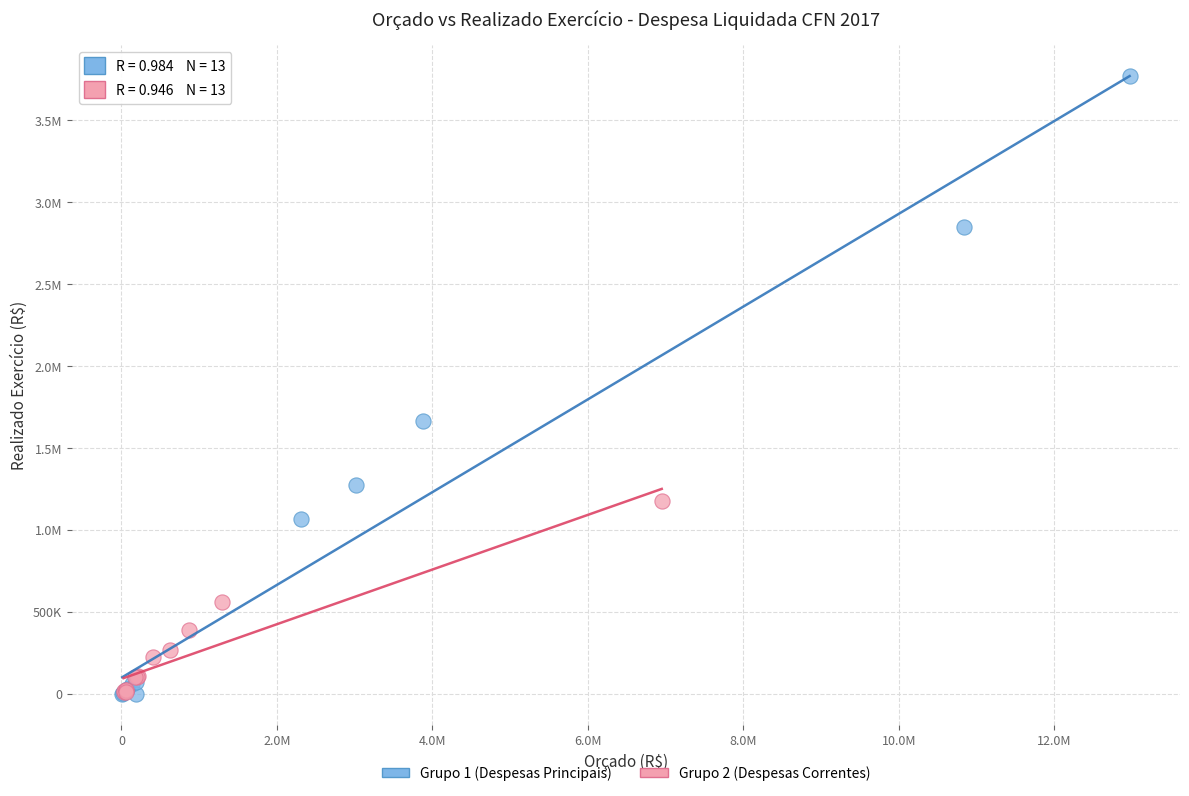

What are all the series names shown in the legend?

Grupo 1 (Despesas Principais), Grupo 2 (Despesas Correntes)